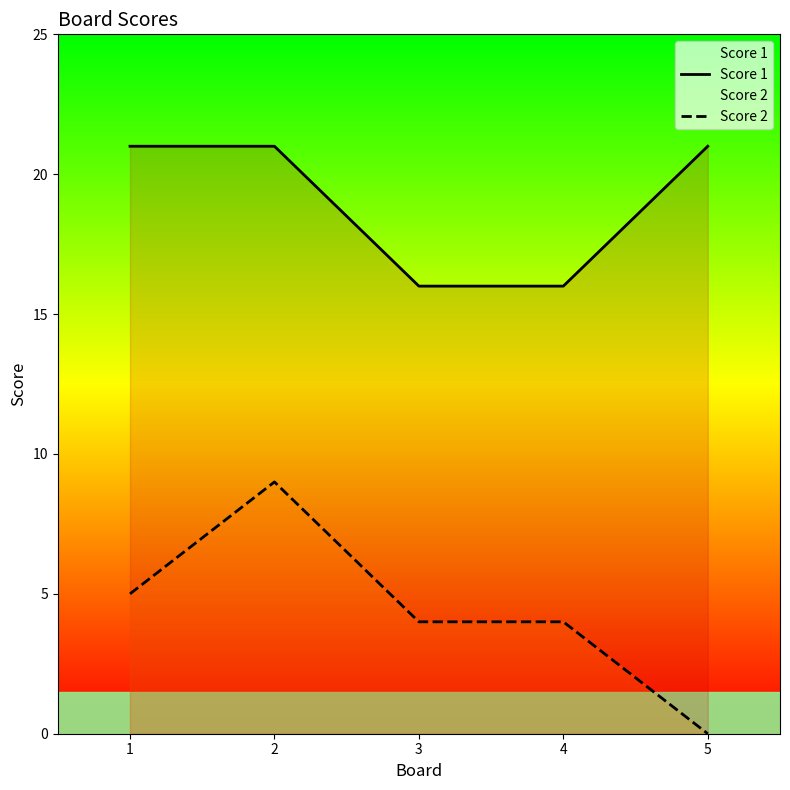

True or false: Score 1 has more than 2 interior local peaks.

False